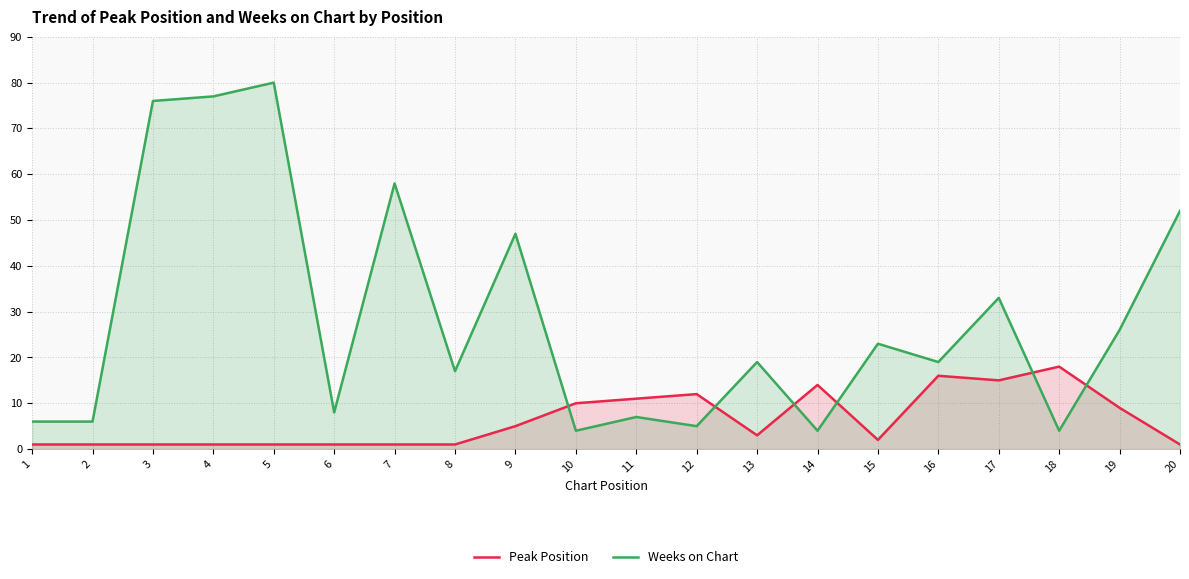

The value of Weeks on Chart at 7 is 58. True or false?

True